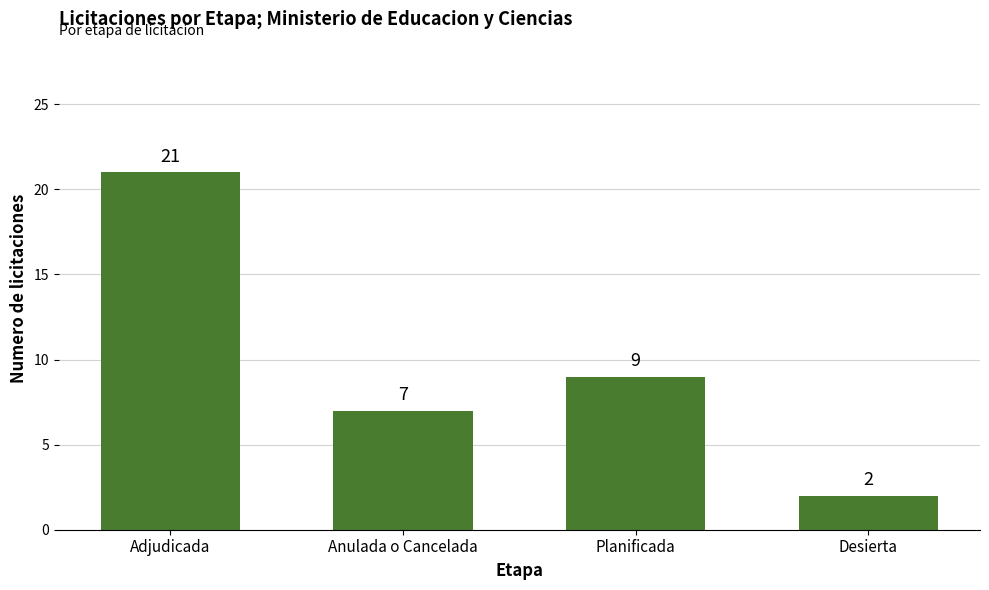

Which label corresponds to the smallest value in the chart?

Desierta